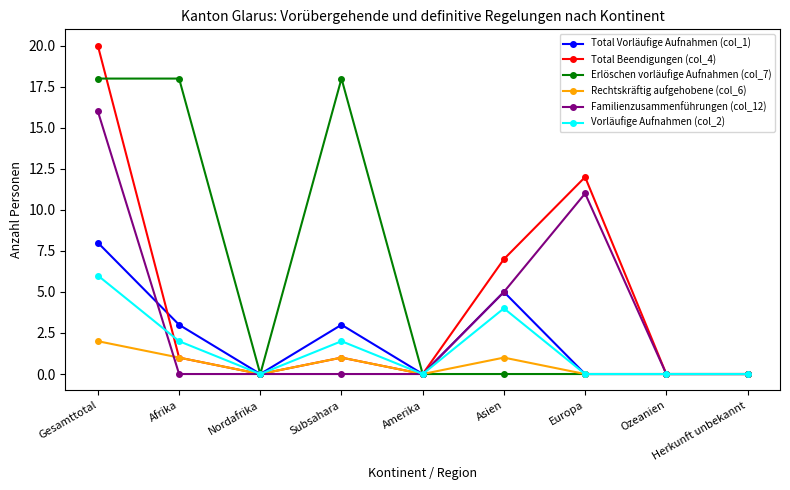

Reading right to left, list all the values displayed in this chart.

Total Vorläufige Aufnahmen (col_1): 0	0	0	5	0	3	0	3	8
Total Beendigungen (col_4): 0	0	12	7	0	1	0	1	20
Erlöschen vorläufige Aufnahmen (col_7): 0	0	0	0	0	18	0	18	18
Rechtskräftig aufgehobene (col_6): 0	0	0	1	0	1	0	1	2
Familienzusammenführungen (col_12): 0	0	11	5	0	0	0	0	16
Vorläufige Aufnahmen (col_2): 0	0	0	4	0	2	0	2	6